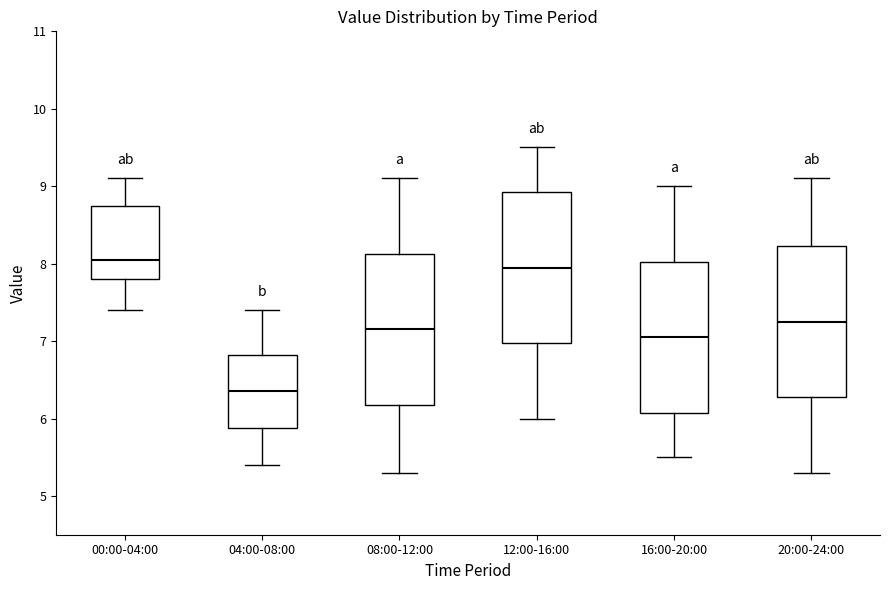

Reading left to right, read every box against the y-axis: the position of its median line, the range the box covers, and the ends of its whiskers. The values are not printed on the chart, so give them approximately, as read against the axis.

00:00-04:00: median 8.1, box 7.8 to 8.8, whiskers 7.4 to 9.1
04:00-08:00: median 6.4, box 5.9 to 6.8, whiskers 5.4 to 7.4
08:00-12:00: median 7.2, box 6.2 to 8.1, whiskers 5.3 to 9.1
12:00-16:00: median 8.0, box 7.0 to 8.9, whiskers 6.0 to 9.5
16:00-20:00: median 7.1, box 6.1 to 8.0, whiskers 5.5 to 9.0
20:00-24:00: median 7.3, box 6.3 to 8.2, whiskers 5.3 to 9.1